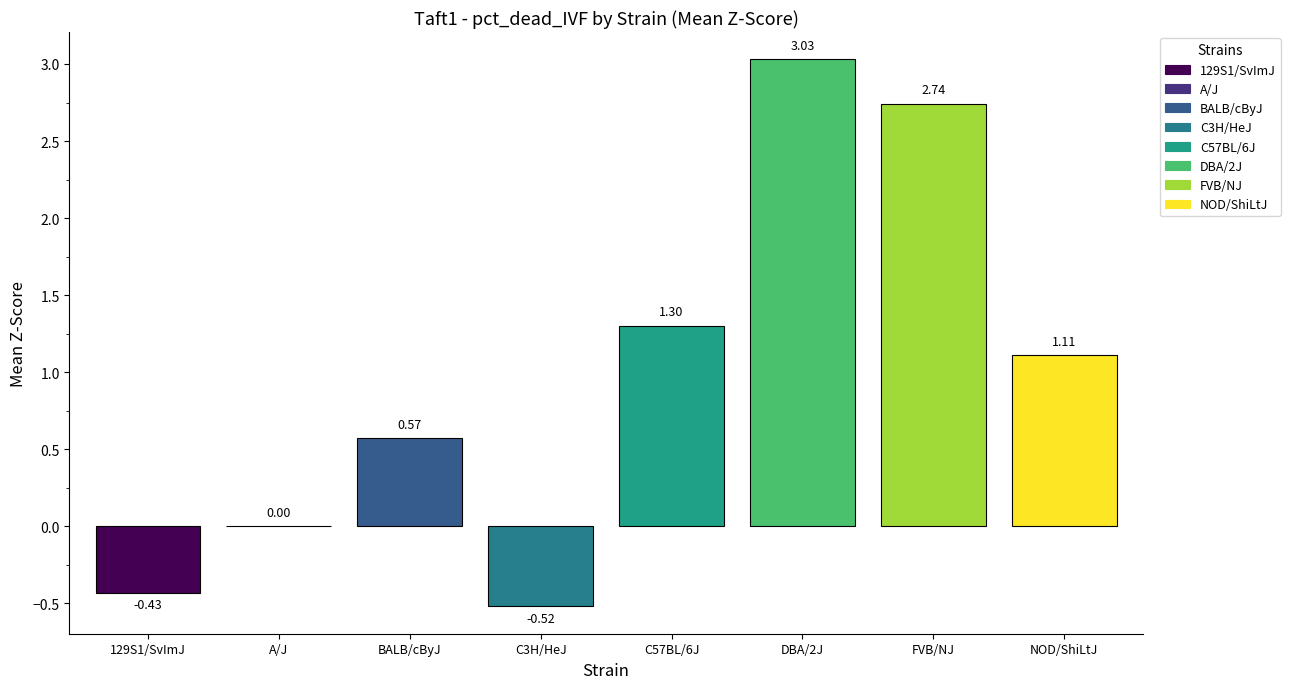

Is it true that the value at DBA/2J is 1.5?

False